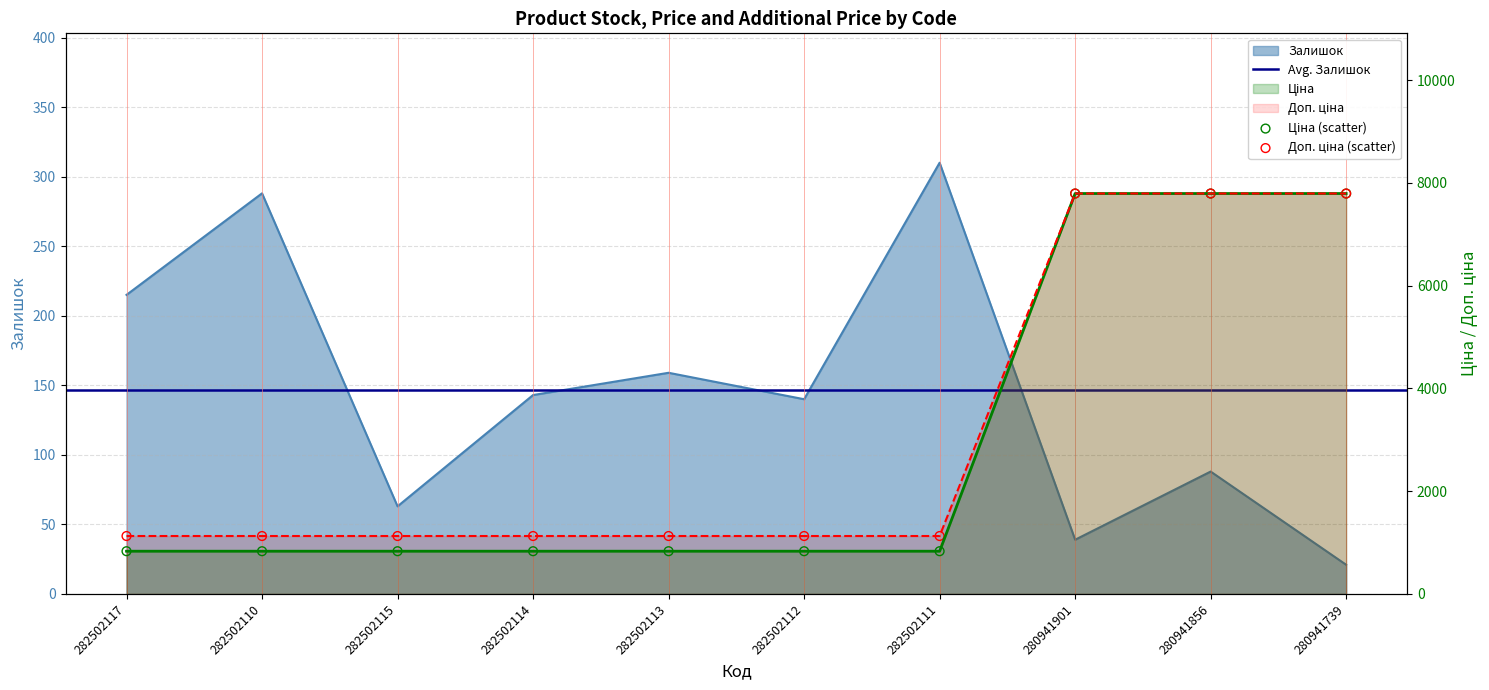

At how many categories does at least one series exceed 151?

10